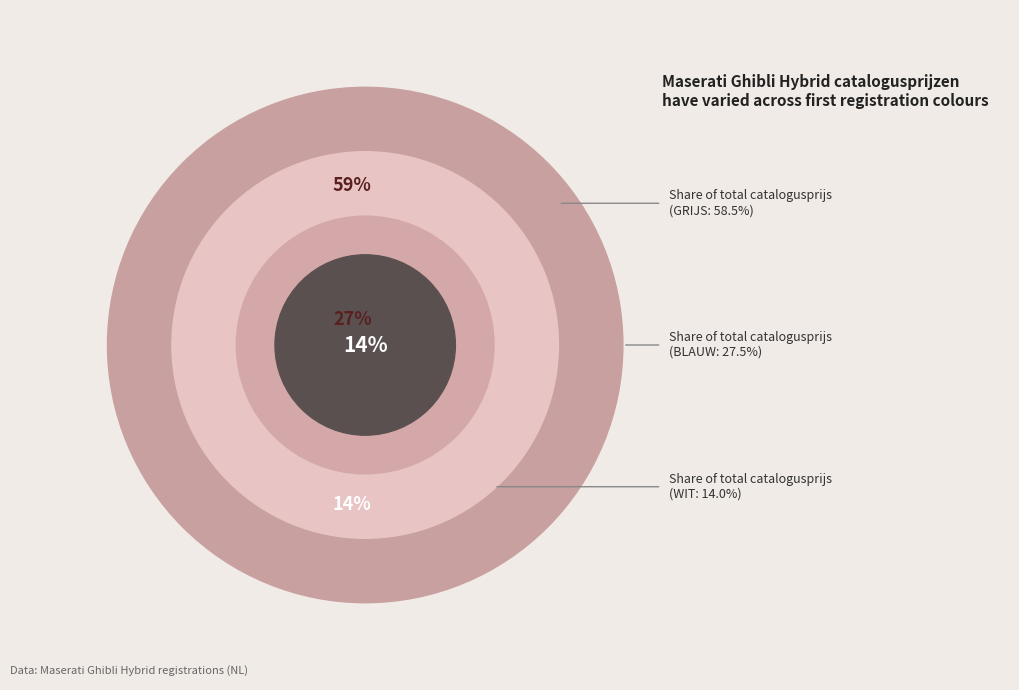

Is it true that 4 is 8% of the pie?

False